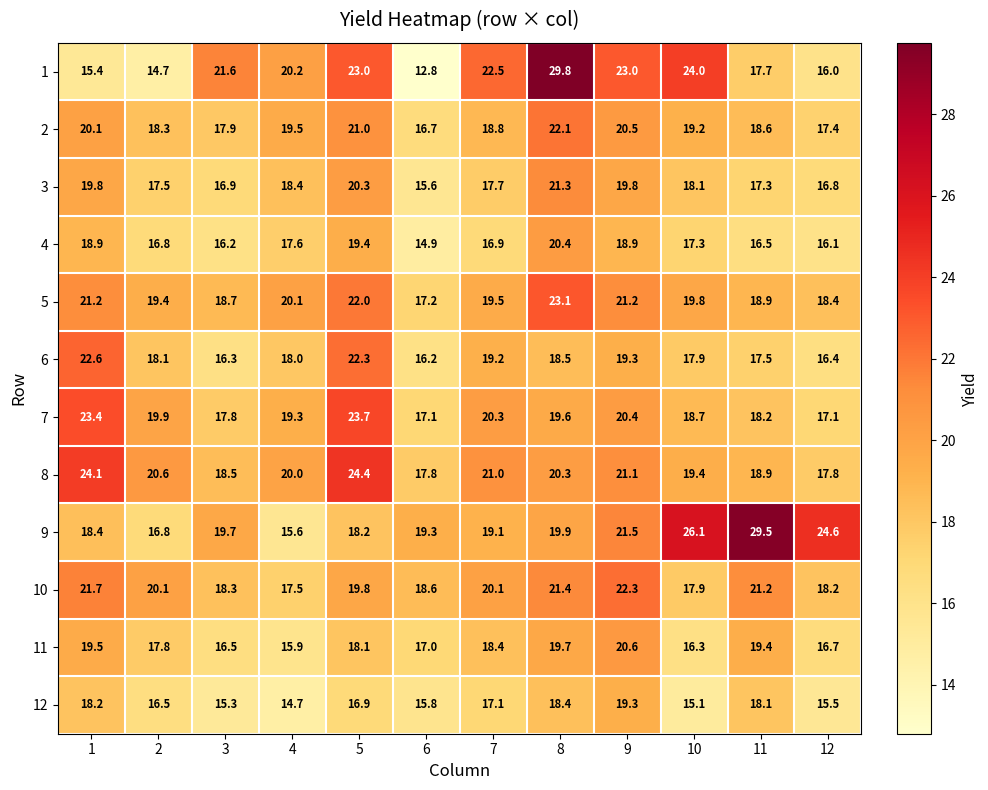

Where is 6 nearest to the value 19?

7